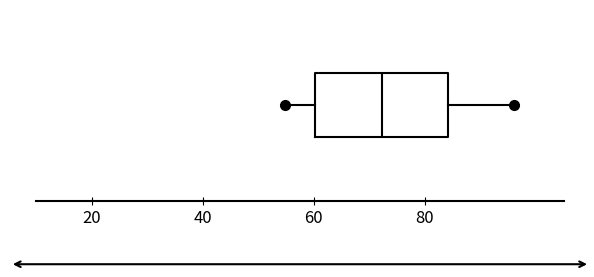

Where is the left edge of the box on the x-axis? The values are not printed on the chart, so give them approximately, as read against the axis.

60